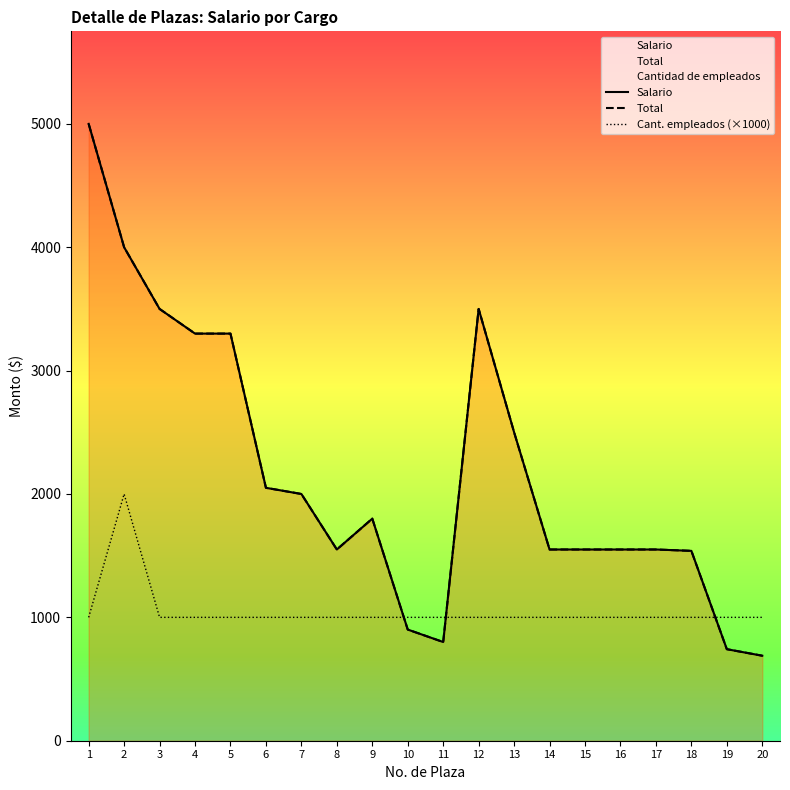

Rank the categories by Total value from lowest to highest.

20, 19, 11, 10, 18, 8, 14, 15, 16, 17, 9, 7, 6, 13, 4, 5, 3, 12, 2, 1